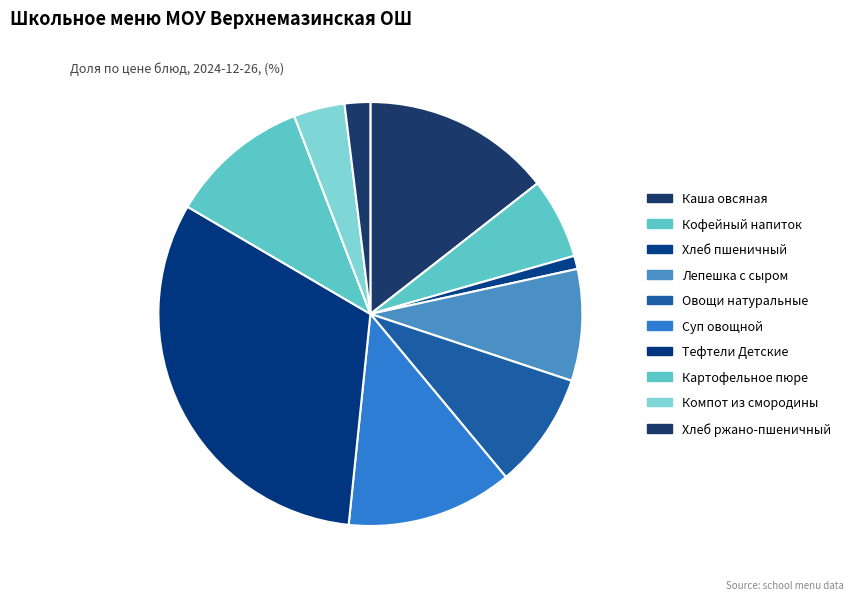

Count the number of slices in the pie.

10